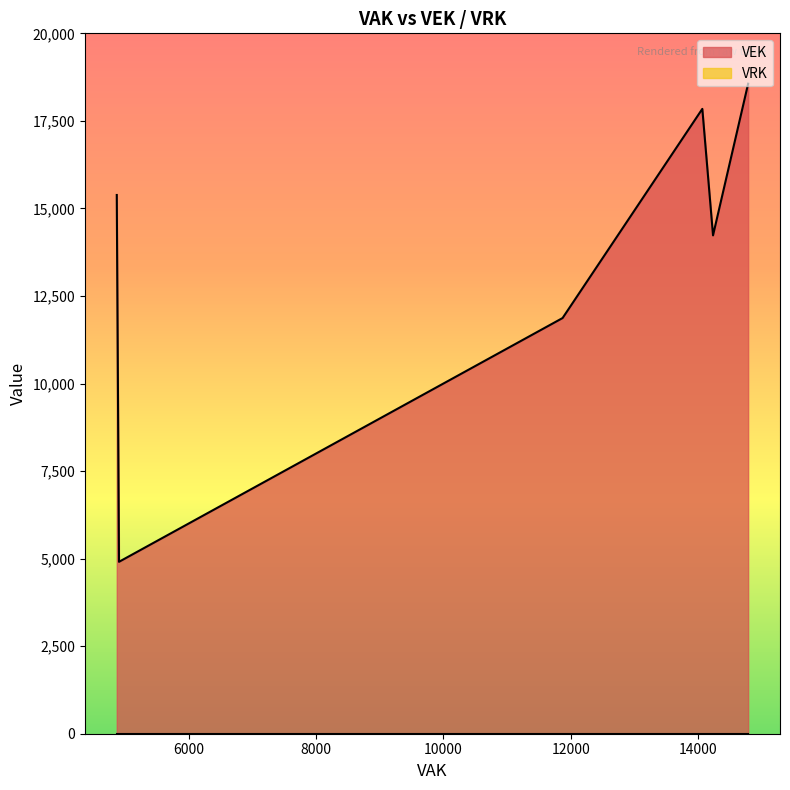

List the series in order of their overall mean, lowest first.

VRK, VEK